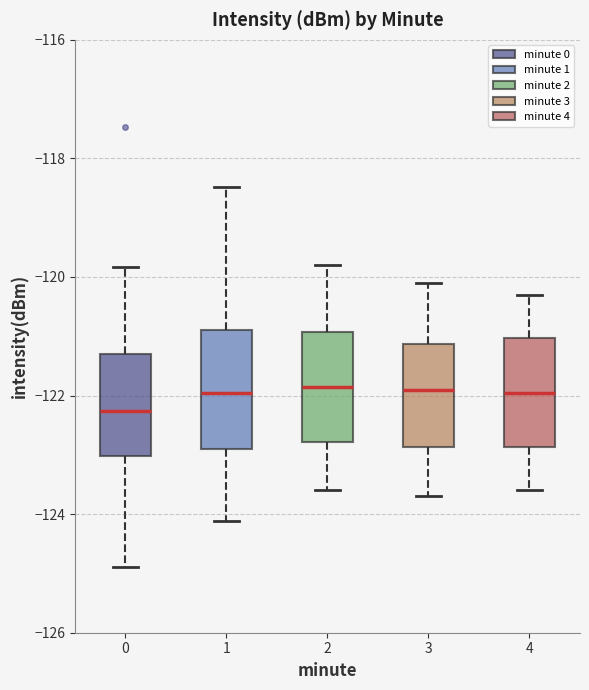

Reading left to right, transcribe this box plot: for each box, give where its median line is, the range the box spans, and where its two whiskers end, as read against the y-axis. The values are not printed on the chart, so give them approximately, as read against the axis.

0: median -122.2, box -123.0 to -121.2, whiskers -124.8 to -119.8
1: median -122.0, box -123.0 to -120.8, whiskers -124.2 to -118.4
2: median -121.8, box -122.8 to -121.0, whiskers -123.6 to -119.8
3: median -121.8, box -122.8 to -121.2, whiskers -123.6 to -120.0
4: median -122.0, box -122.8 to -121.0, whiskers -123.6 to -120.2